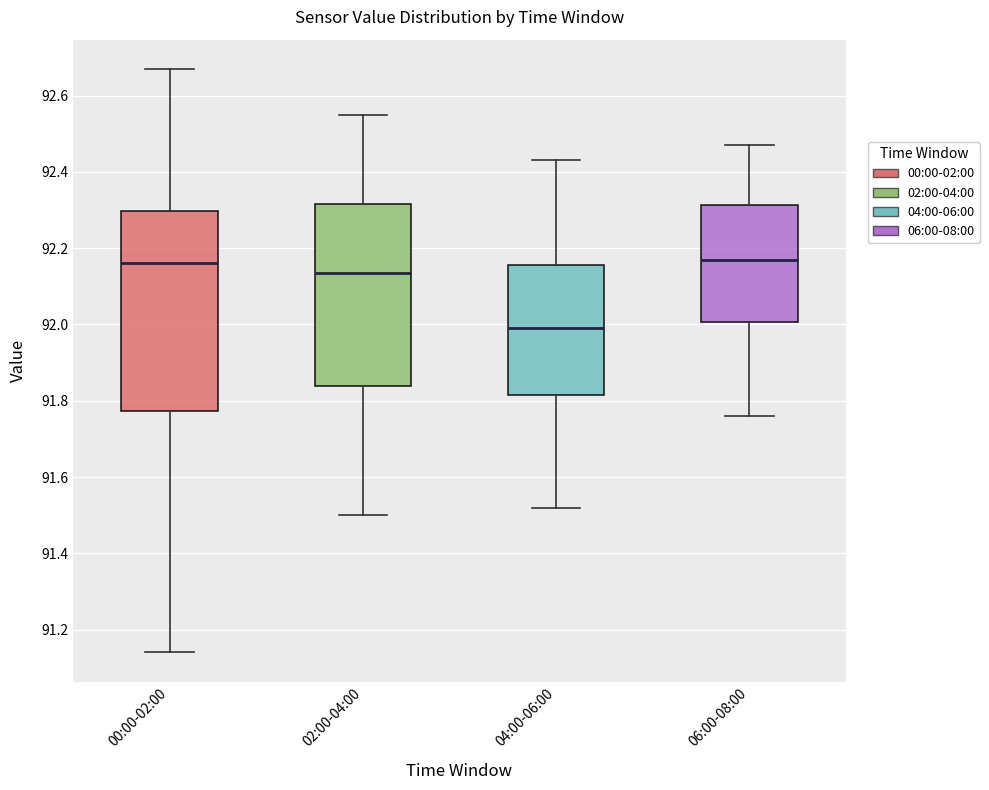

Where does the upper whisker of the box for 00:00-02:00 end on the y-axis? The values are not printed on the chart, so give them approximately, as read against the axis.

92.68